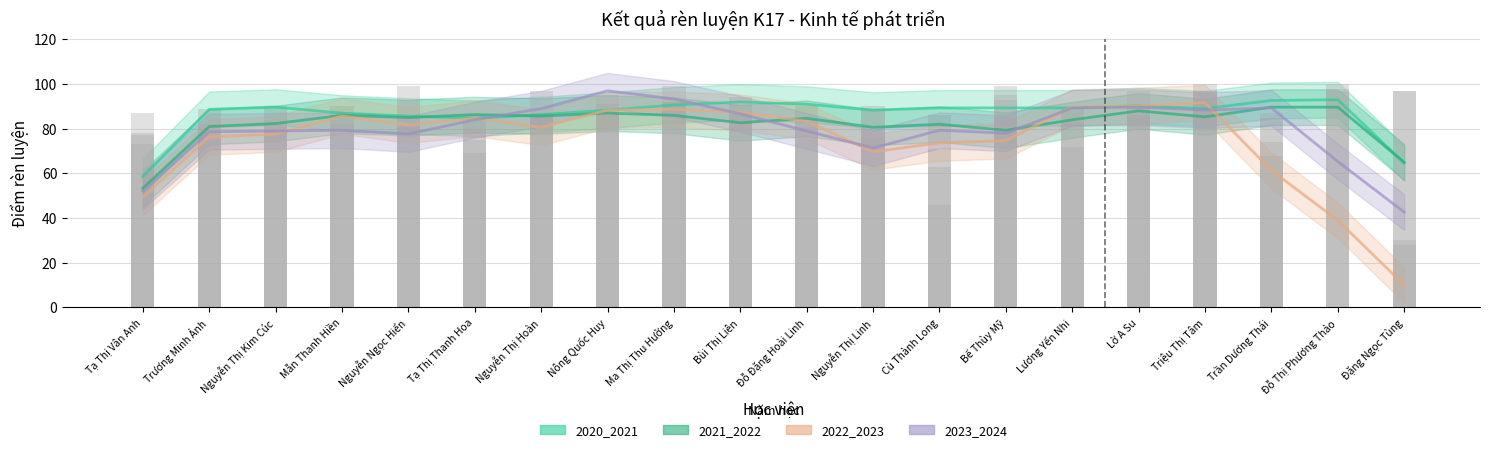

What is the spread (max minus min) of values at Nguyễn Thị Kim Cúc?

12.0